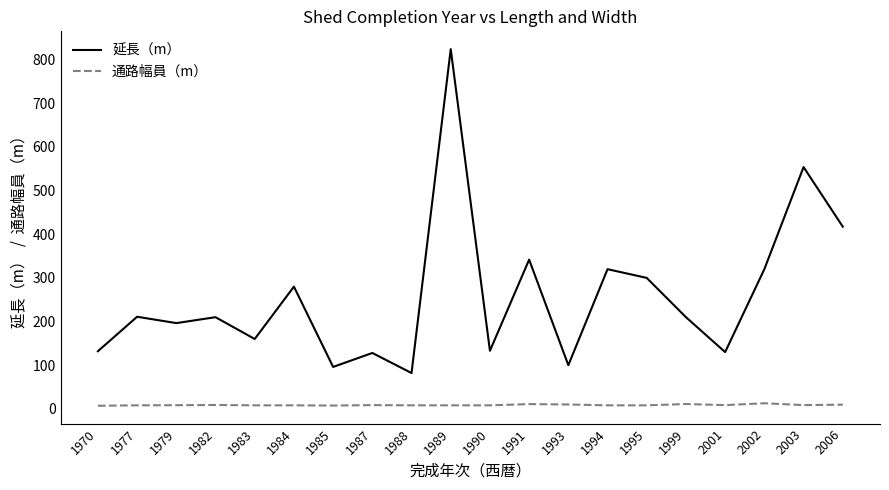

What is the sum of the 通路幅員（m） values at 1994 and 1999?

19.0